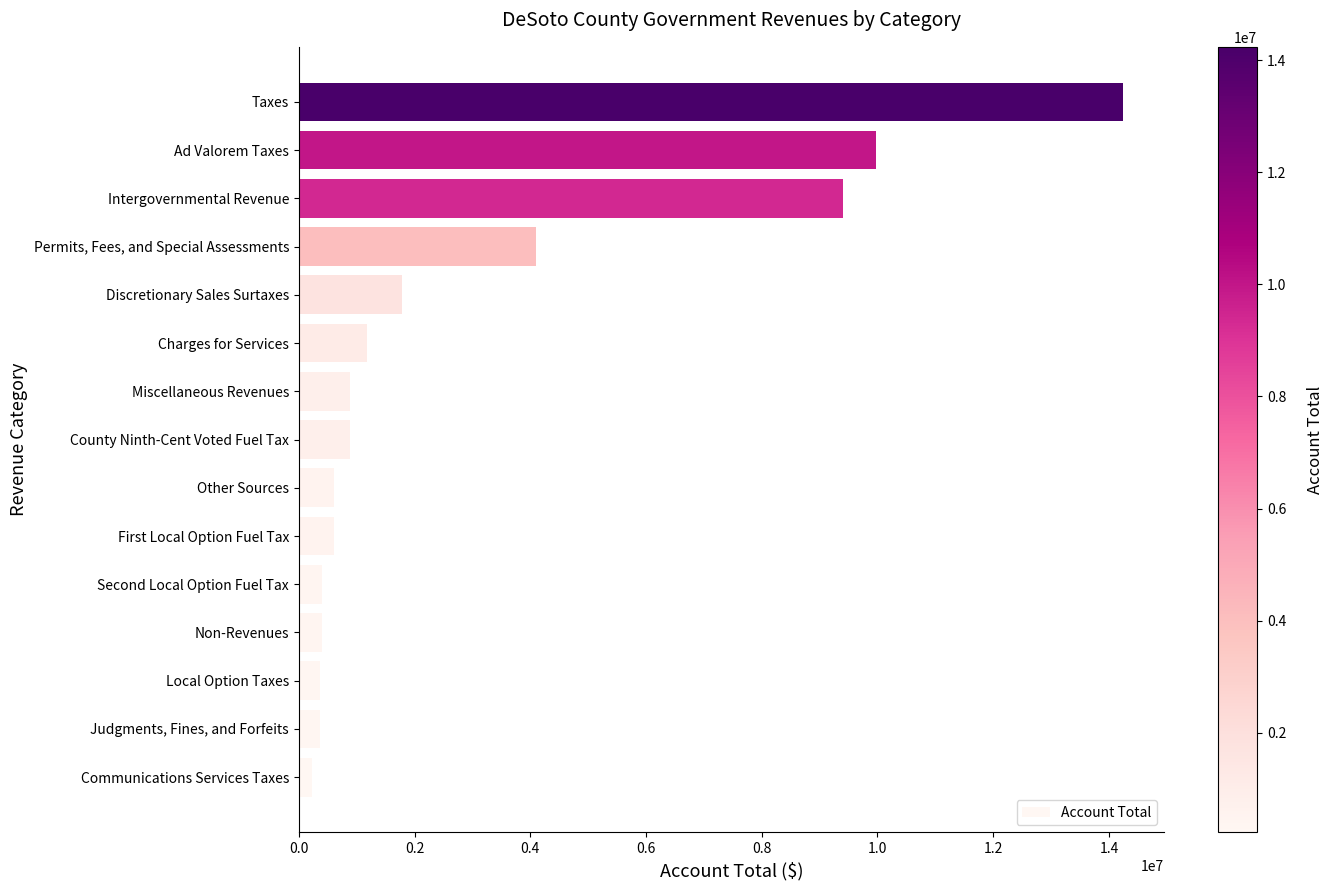

Approximately how many times larger is the value at Judgments, Fines, and Forfeits compared to Second Local Option Fuel Tax?

0.9